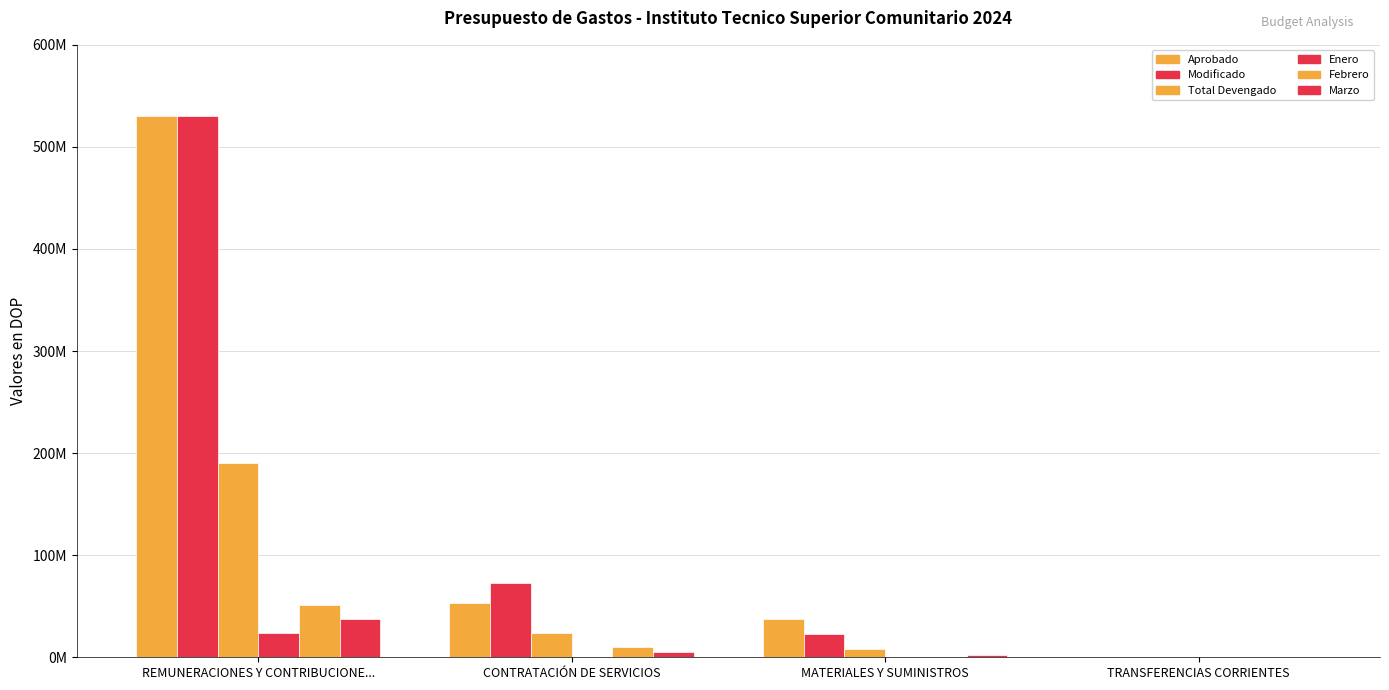

What is the difference between the second highest and minimum values in the Enero series?

185253.8